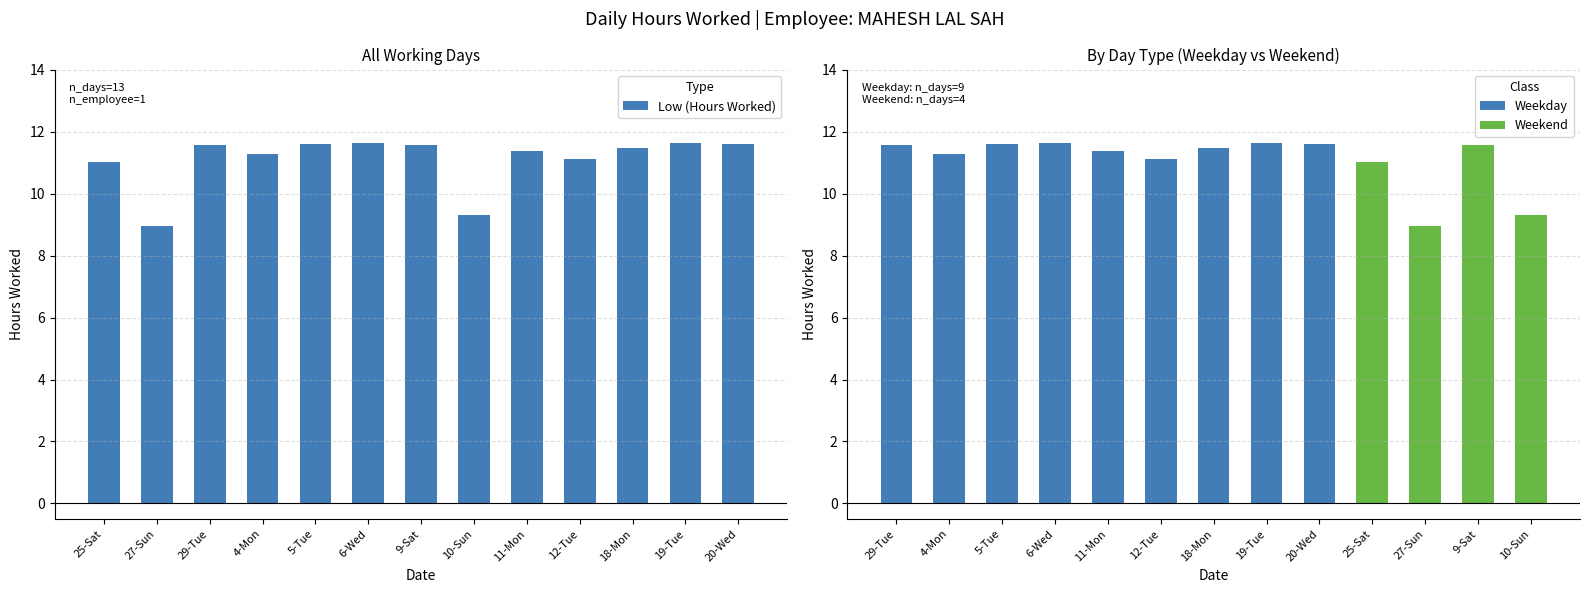

Does the chart contain stacked bars?

No